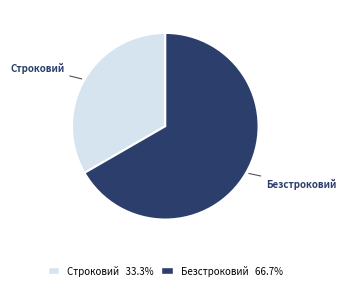

What is the smallest slice in the pie chart?

Строковий